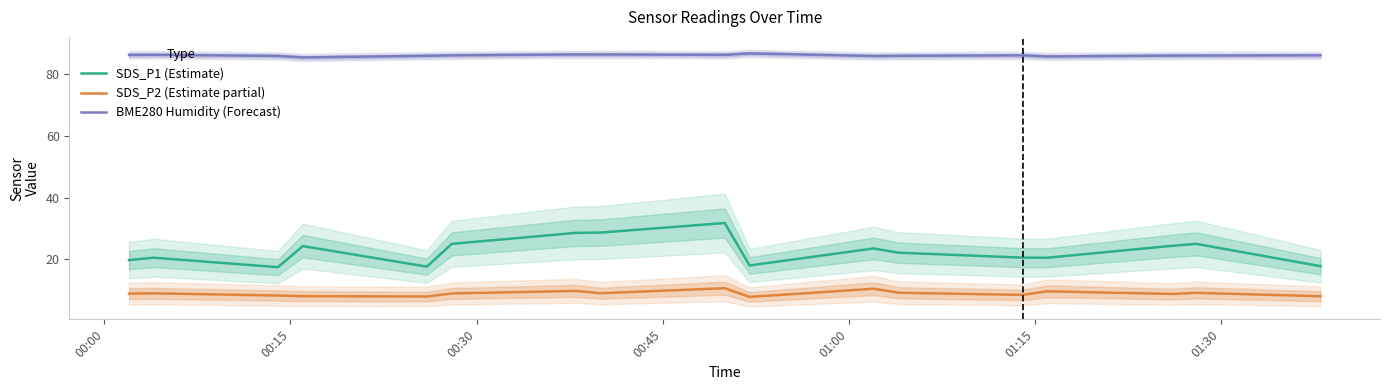

Which series has the widest spread of values?

SDS_P1 (Estimate)